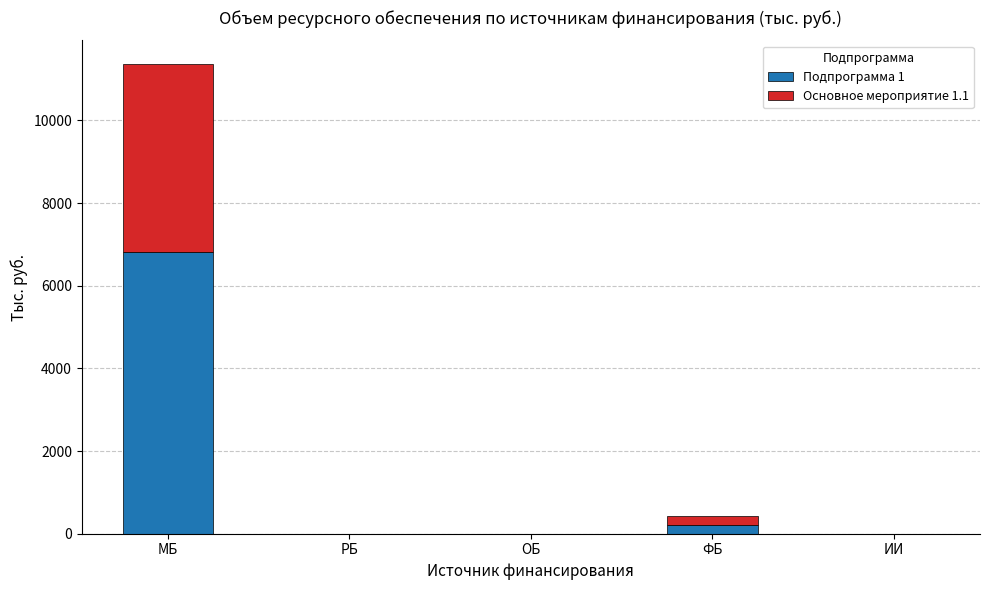

Is it true that Подпрограмма 1 equals 0.0 at РБ?

True